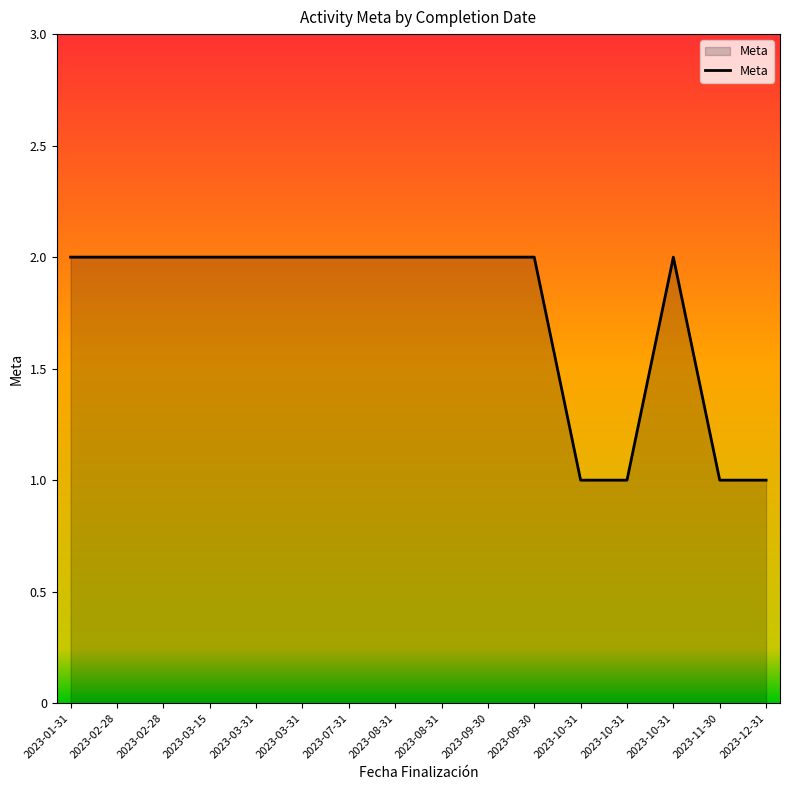

Does the chart display data point markers on the line(s)?

No